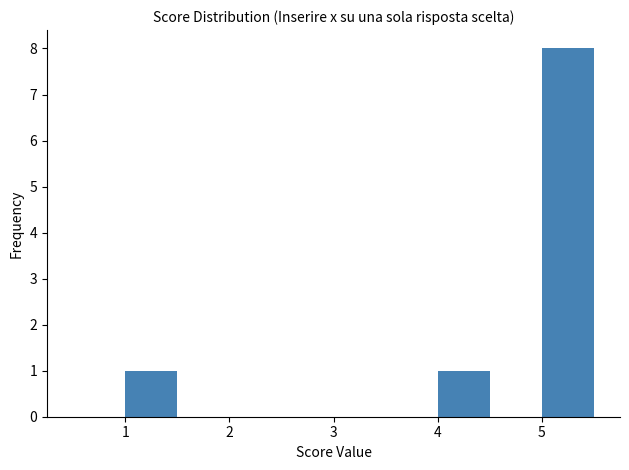

Which range on the x-axis has the tallest bar?

5.0 to 5.5